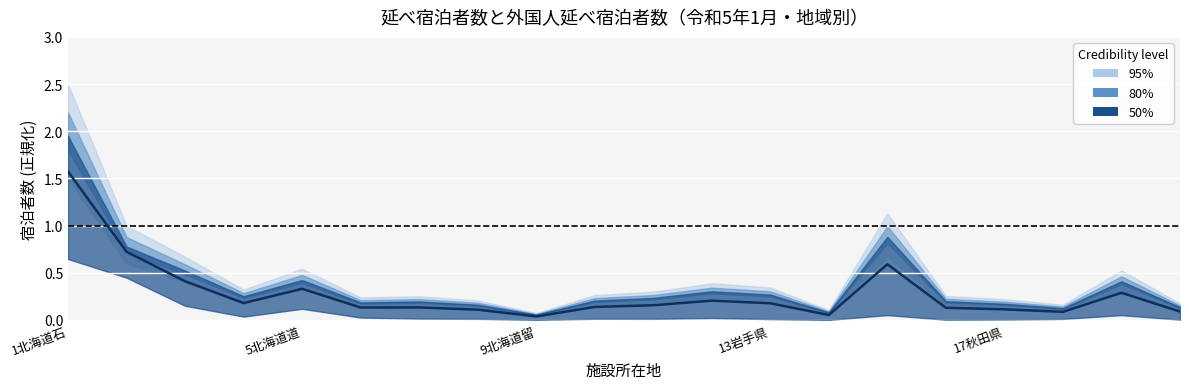

What is the average value?

0.3